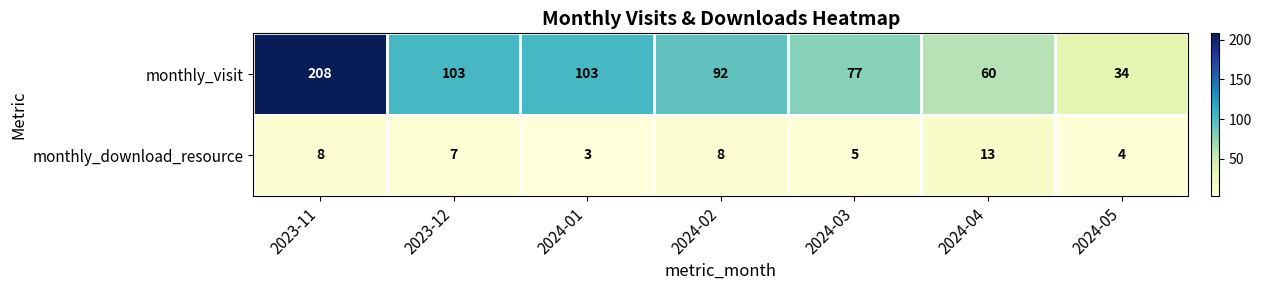

Rank the series by their average value, from highest to lowest.

monthly_visit, monthly_download_resource